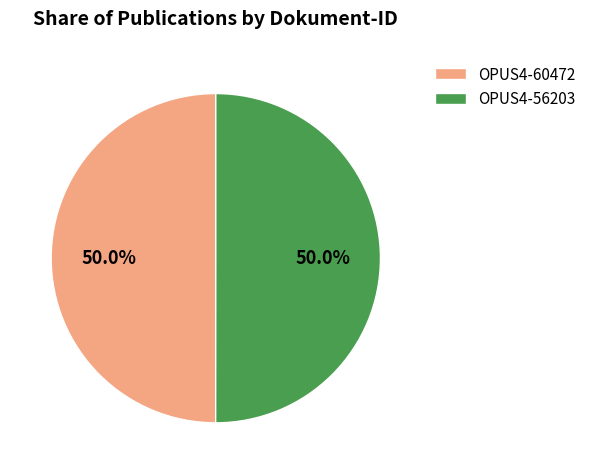

True or false: OPUS4-56203 accounts for 50% of the total.

True